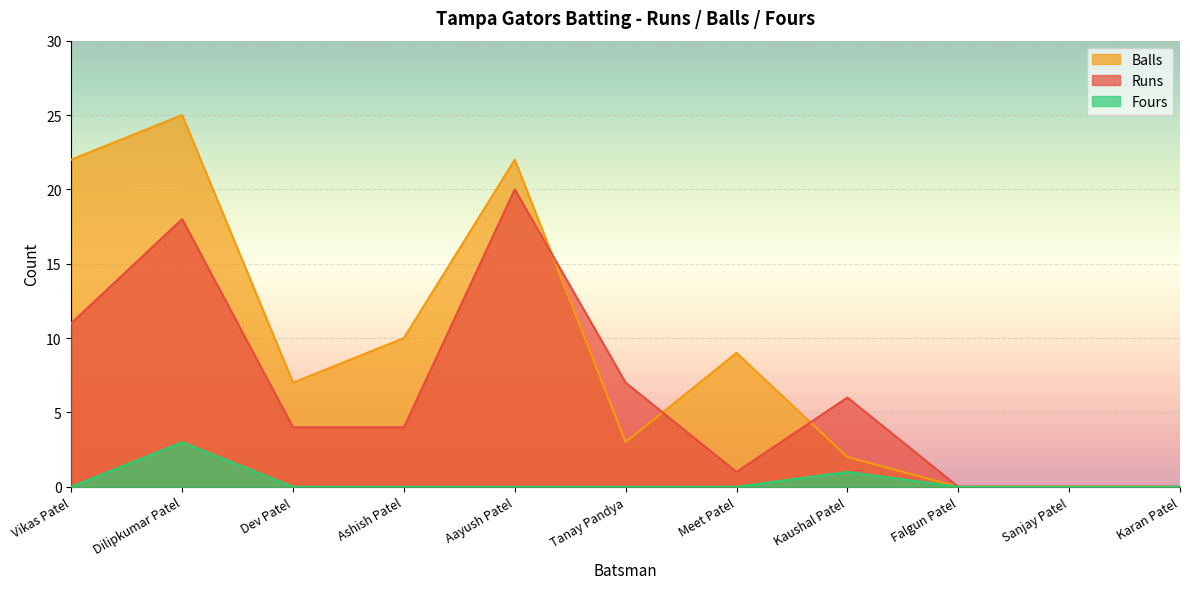

Between Ashish Patel and Sanjay Patel, which series saw the biggest shift?

Balls